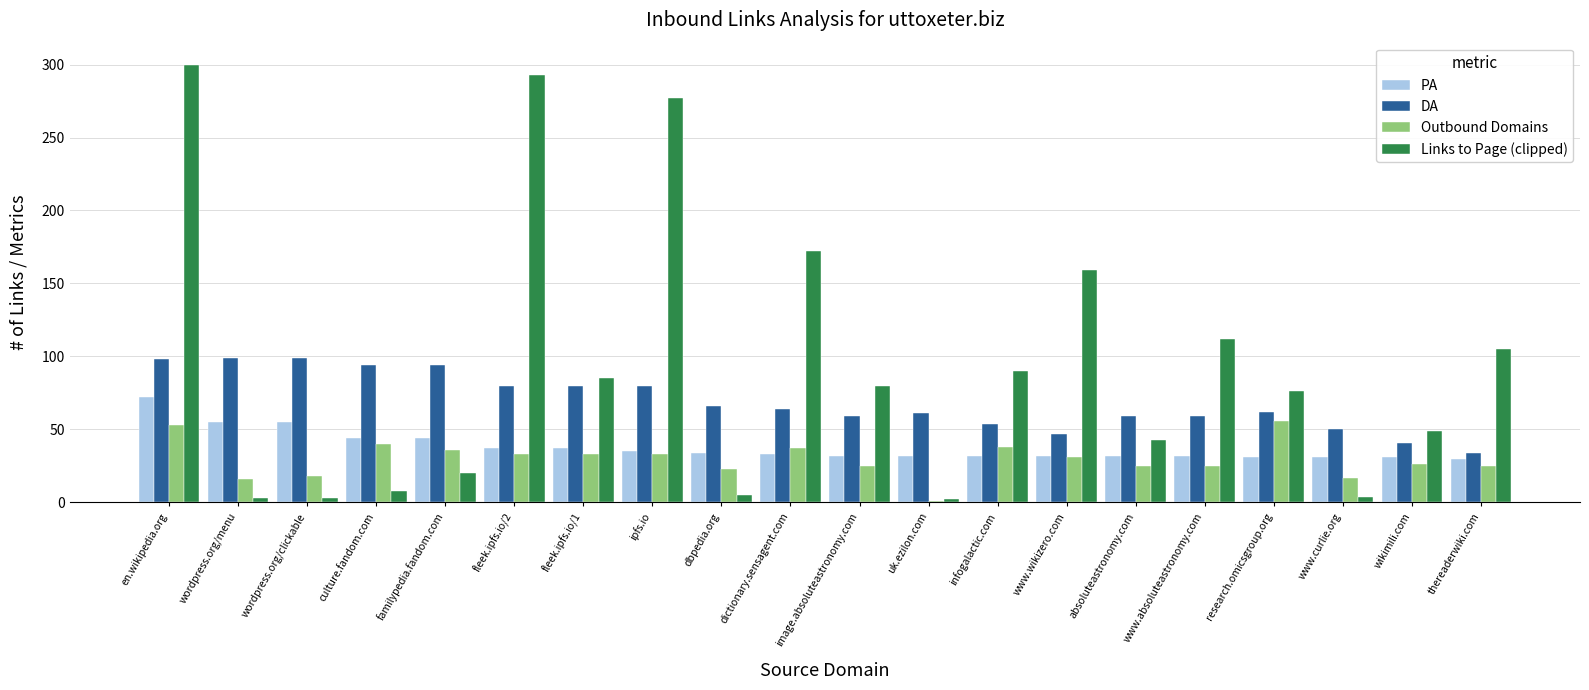

Which series changed the most between dbpedia.org and thereaderwiki.com?

Links to Page (clipped)